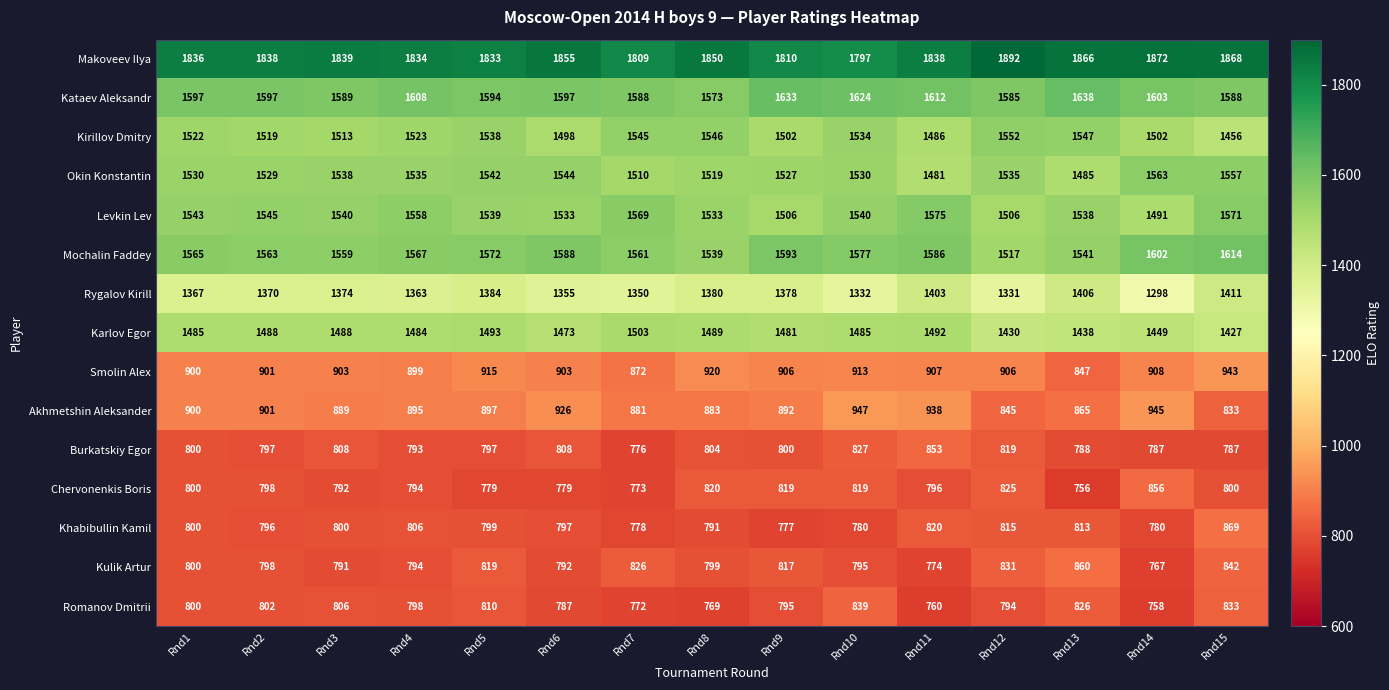

What is the average value of the Kataev Aleksandr series?

1602